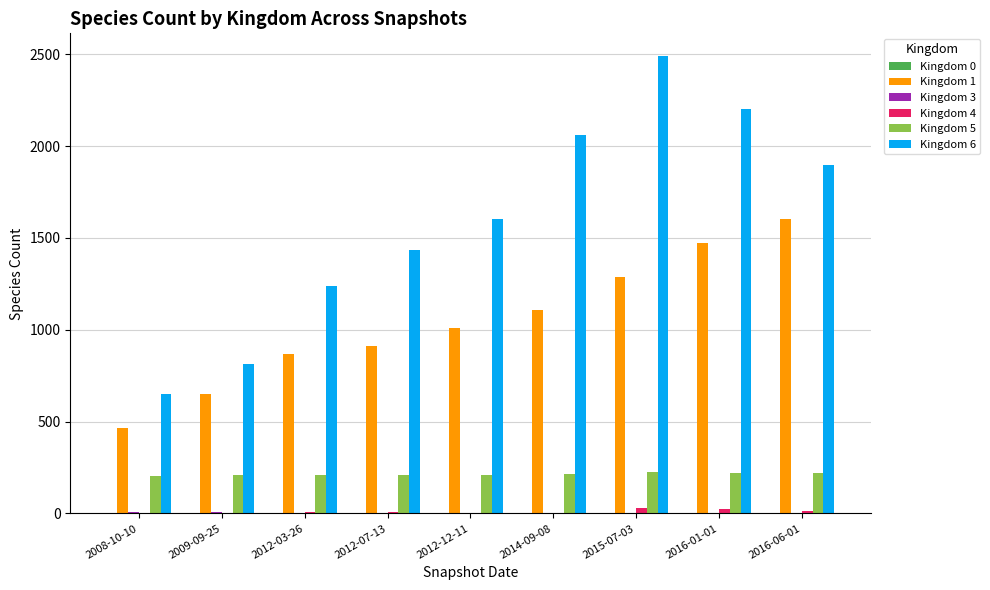

What is the maximum value shown in the chart?

2490